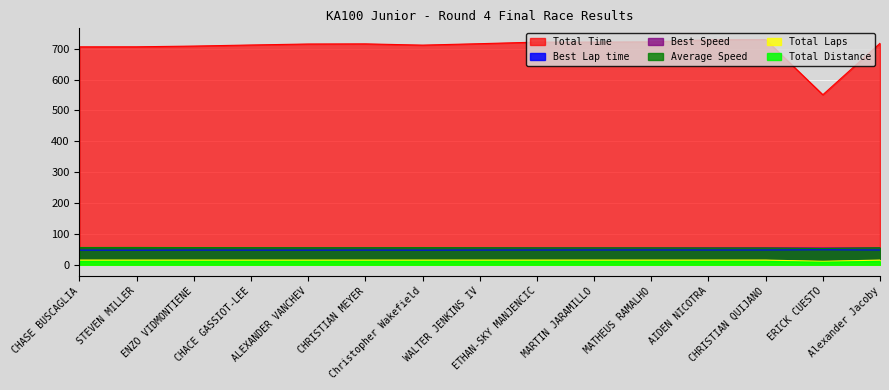

The Total Time series shows 706.4 at CHASE BUSCAGLIA. True or false?

True